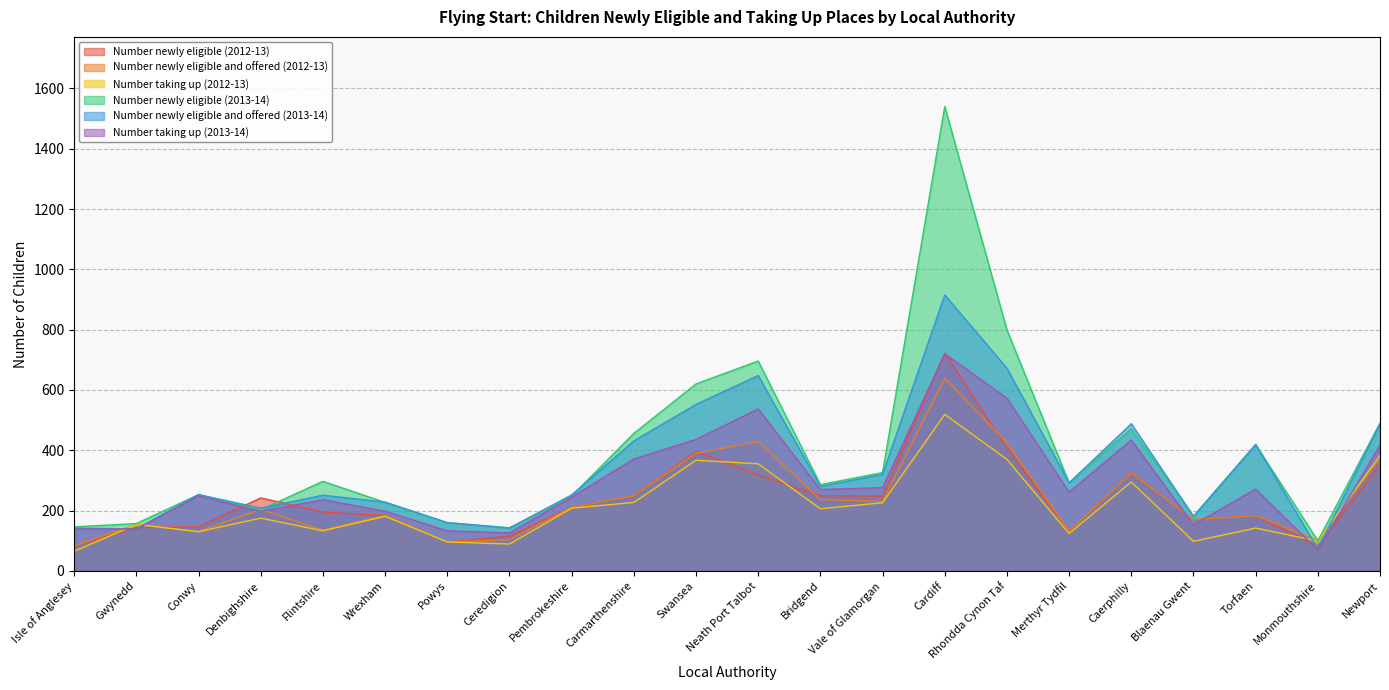

Between Newport and Vale of Glamorgan, which is larger?

Newport